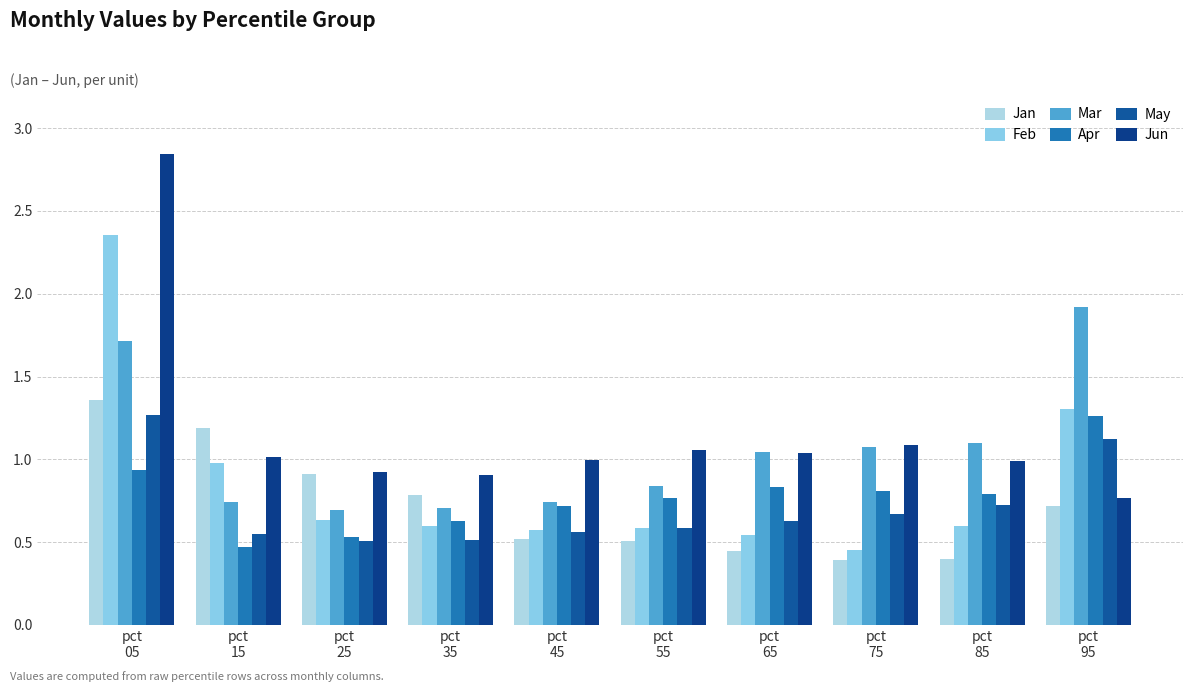

Which label corresponds to the largest value in the chart?

pct
05